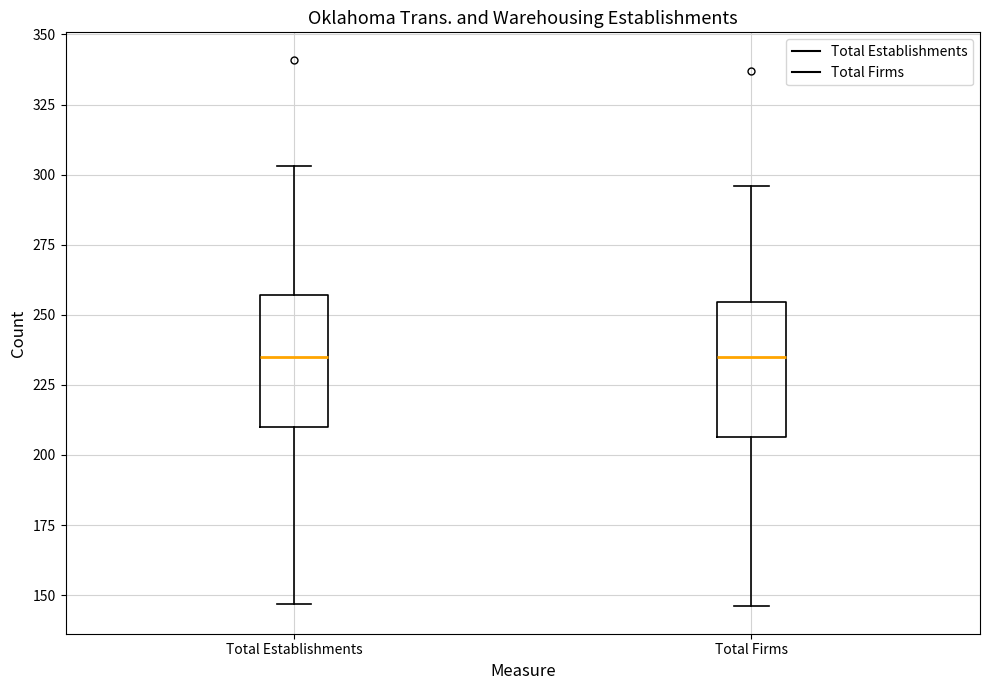

Reading left to right, read every box against the y-axis: the position of its median line, the range the box covers, and the ends of its whiskers. The values are not printed on the chart, so give them approximately, as read against the axis.

Total Establishments: median 235, box 210 to 255, whiskers 145 to 305
Total Firms: median 235, box 205 to 255, whiskers 145 to 295